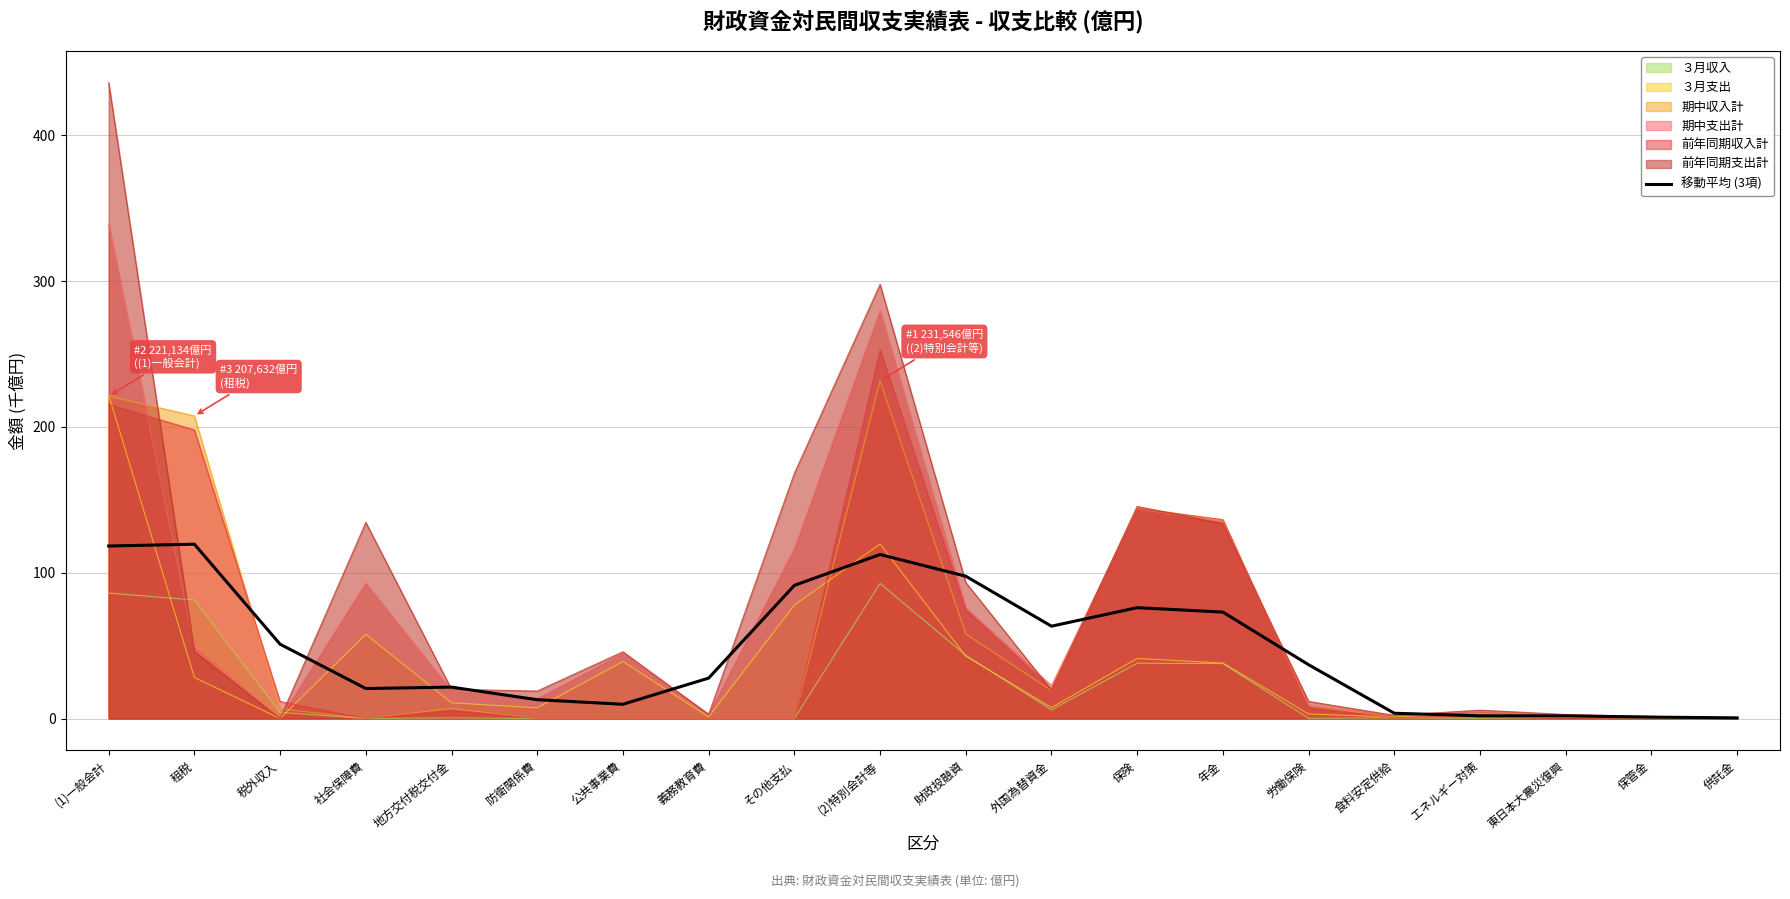

List the labels in order of value, largest first.

租税, (1)一般会計, (2)特別会計等, 財政投融資, その他支払, 保険, 年金, 外国為替資金, 税外収入, 労働保険, 義務教育費, 地方交付税交付金, 社会保障費, 防衛関係費, 公共事業費, 食料安定供給, エネルギー対策, 東日本大震災復興, 保管金, 供託金